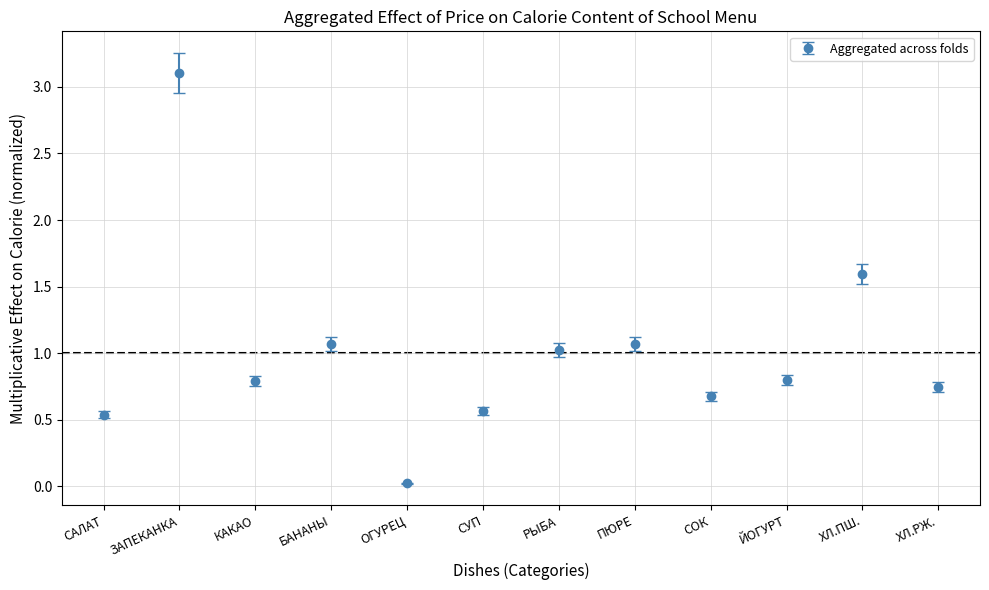

At which category does the chart reach its minimum across all series?

ОГУРЕЦ